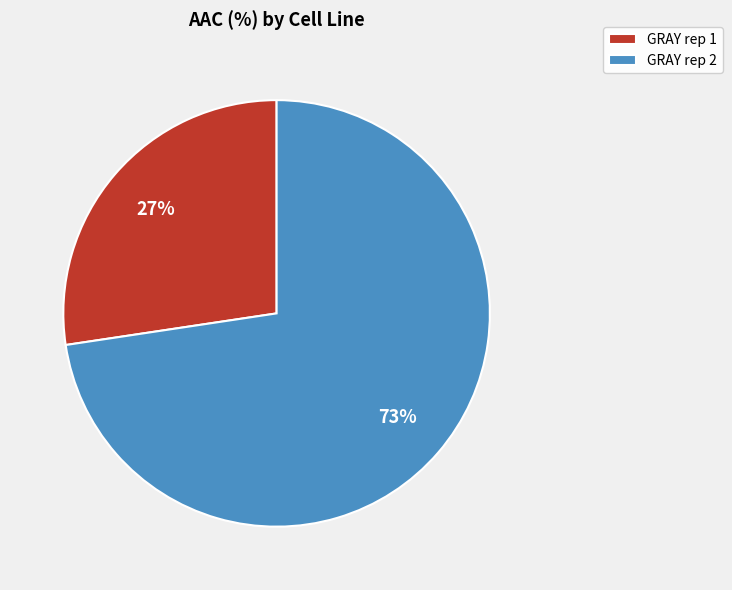

Between GRAY rep 1 and GRAY rep 2, which is larger?

GRAY rep 2